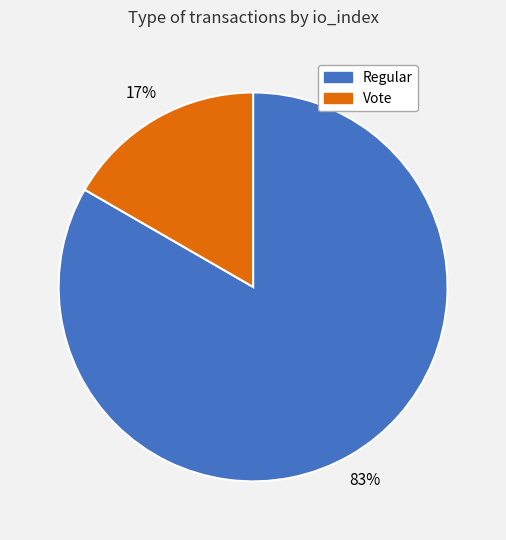

To the nearest percent, what is the average slice percentage?

50%